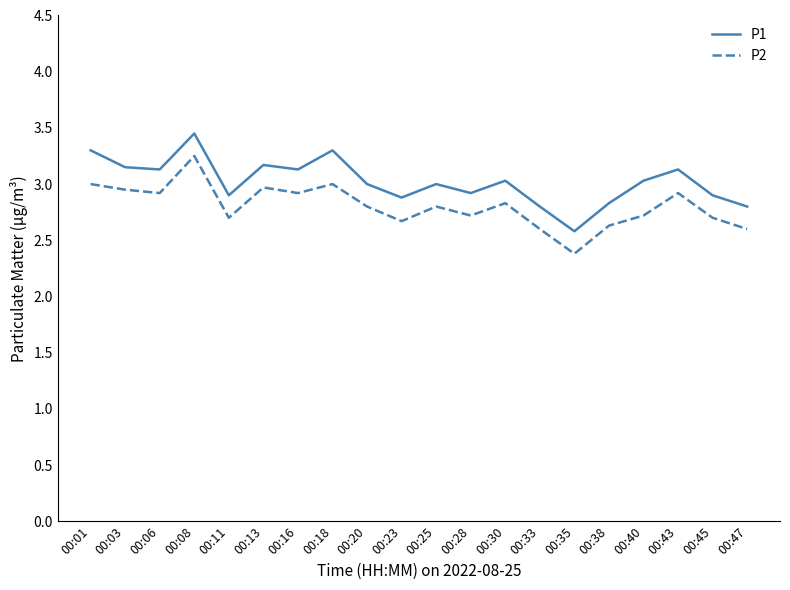

What is the sum of all P1 values?

60.4